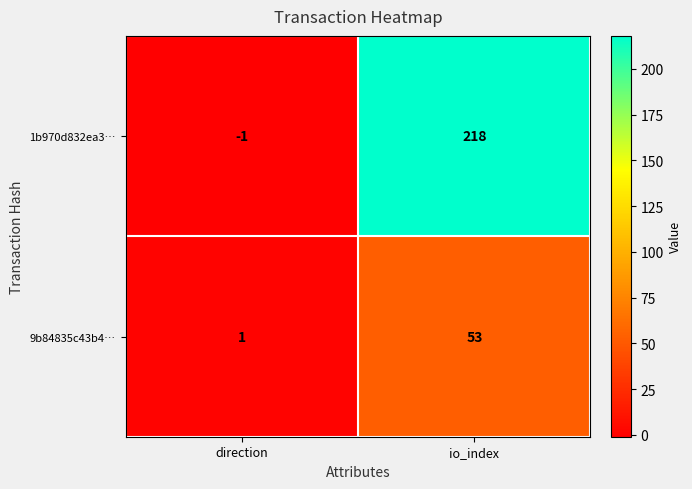

At which category is the sum across all series the highest?

io_index